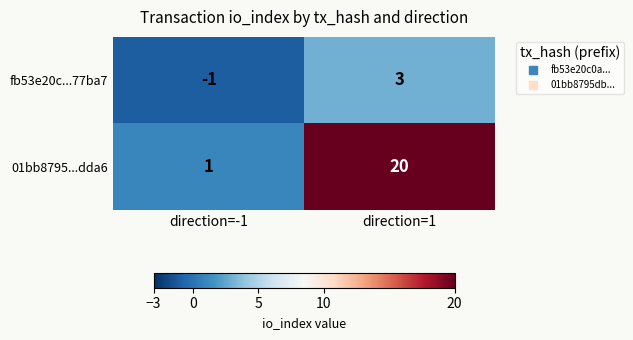

Reading left to right, extract all data points from this chart.

fb53e20c...77ba7: direction=-1=-1	direction=1=3
01bb8795...dda6: direction=-1=1	direction=1=20